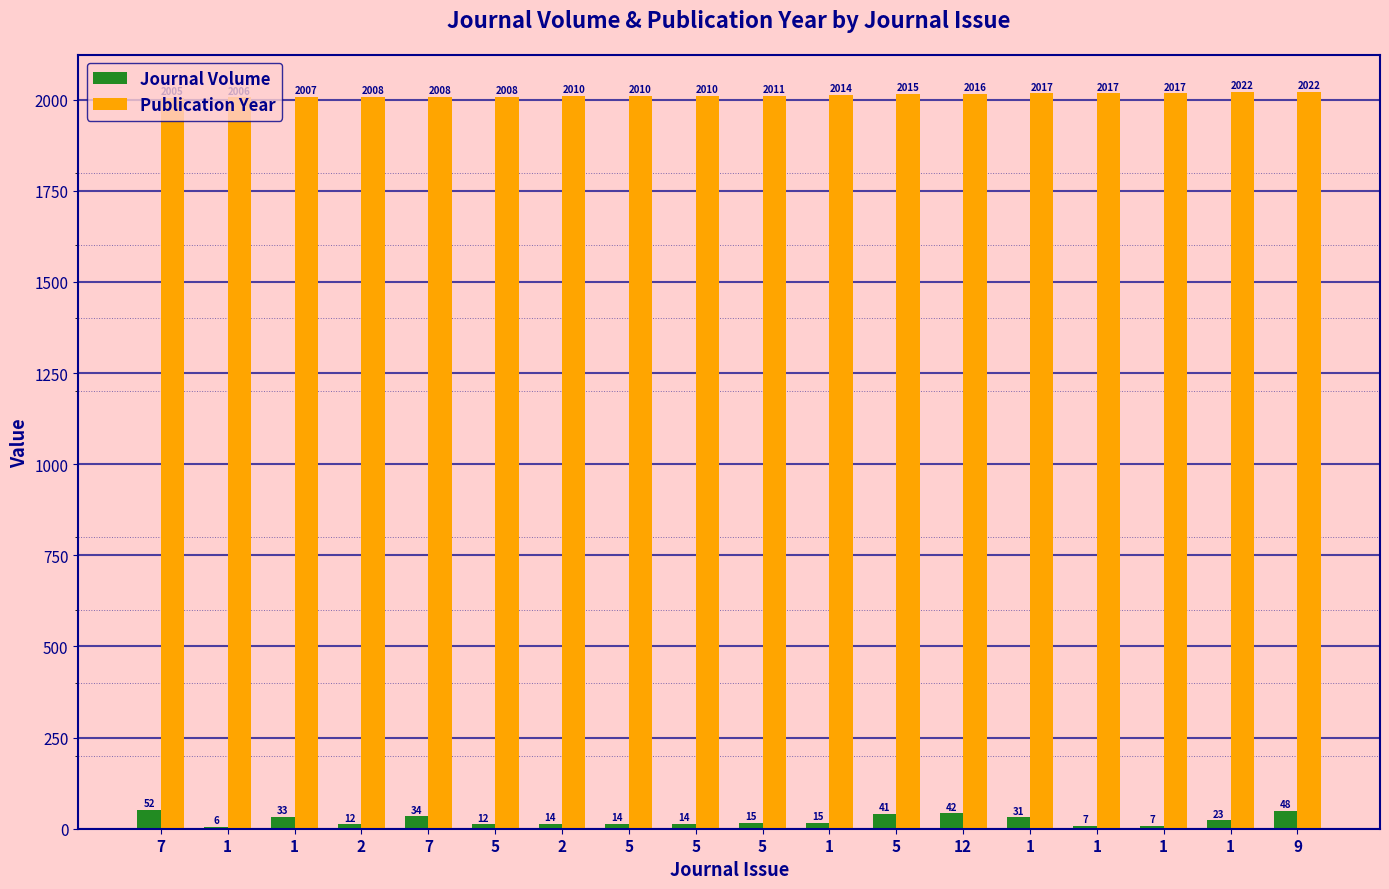

What is the difference between the maximum and second lowest values in the Journal Volume series?

45